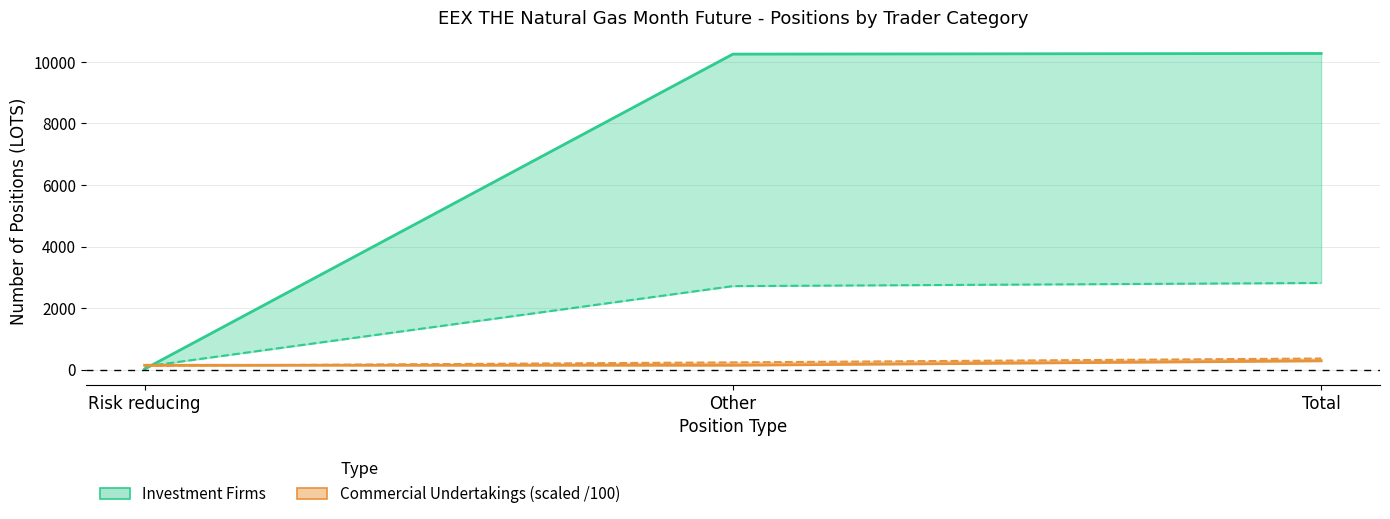

What position from the right is Risk reducing?

3